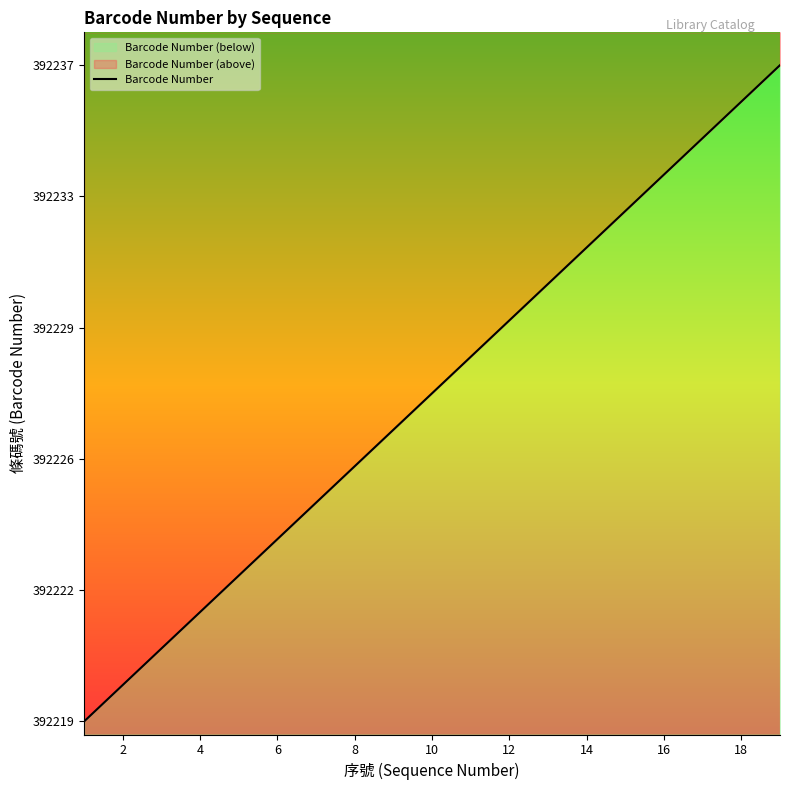

Reading left to right, list all the values displayed in this chart.

392219	392220	392221	392222	392223	392224	392225	392226	392227	392228	392229	392230	392231	392232	392233	392234	392235	392236	392237